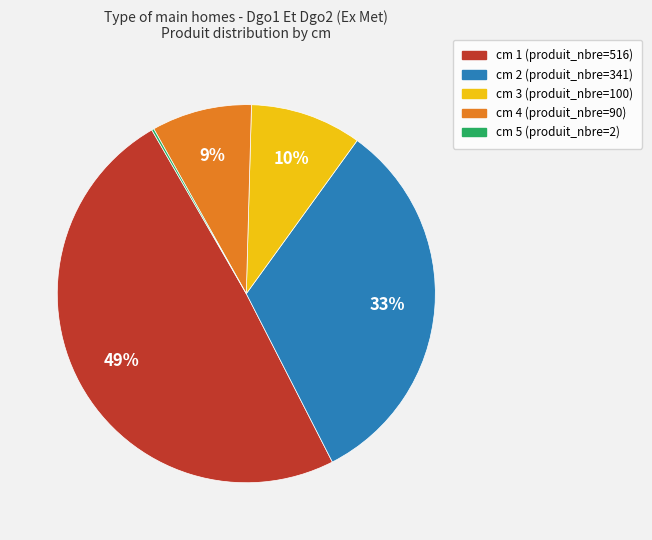

Is there any slice that represents more than half of the pie?

No